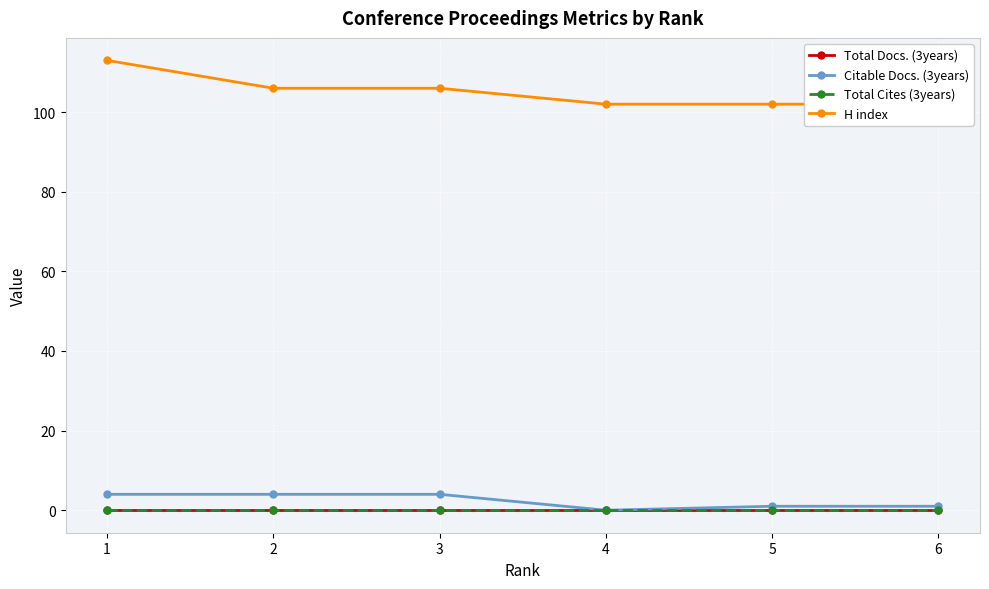

At how many categories does at least one series exceed 45?

6